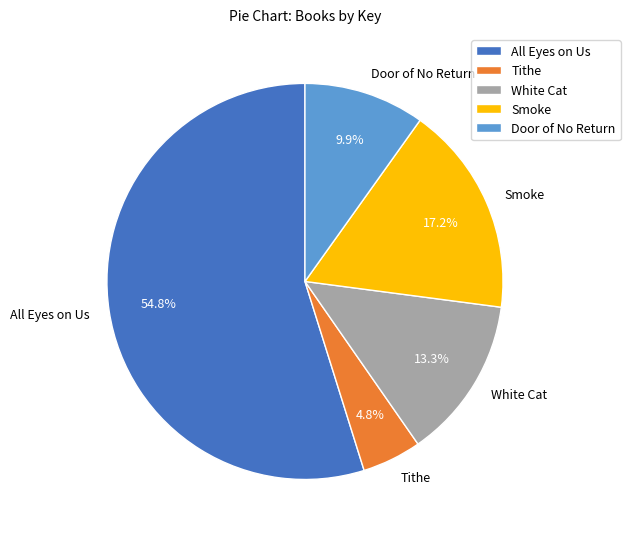

To the nearest percent, what portion does Smoke represent?

17%